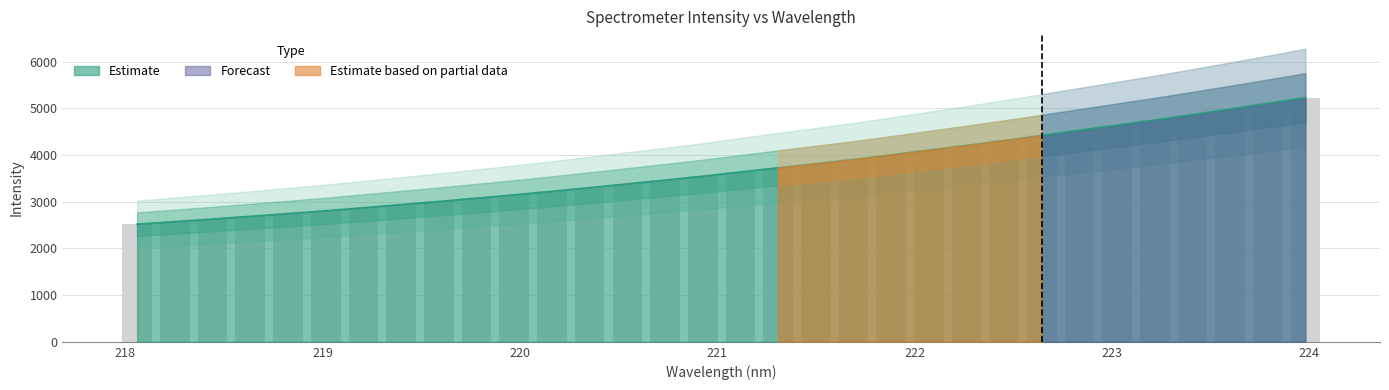

At which label is the value closest to 3874?

221.6902